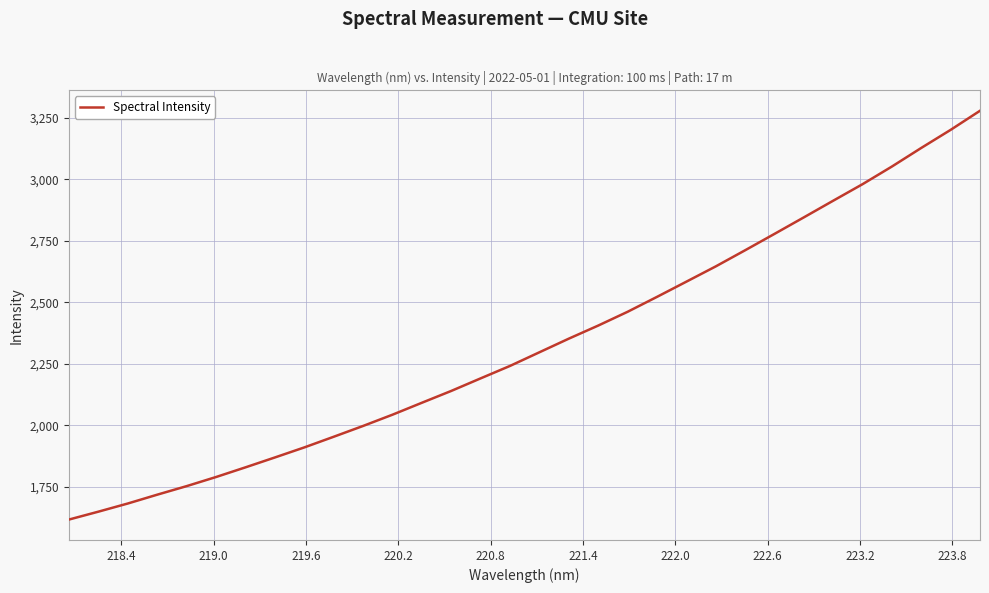

What is the difference between the maximum and minimum values?

1662.9